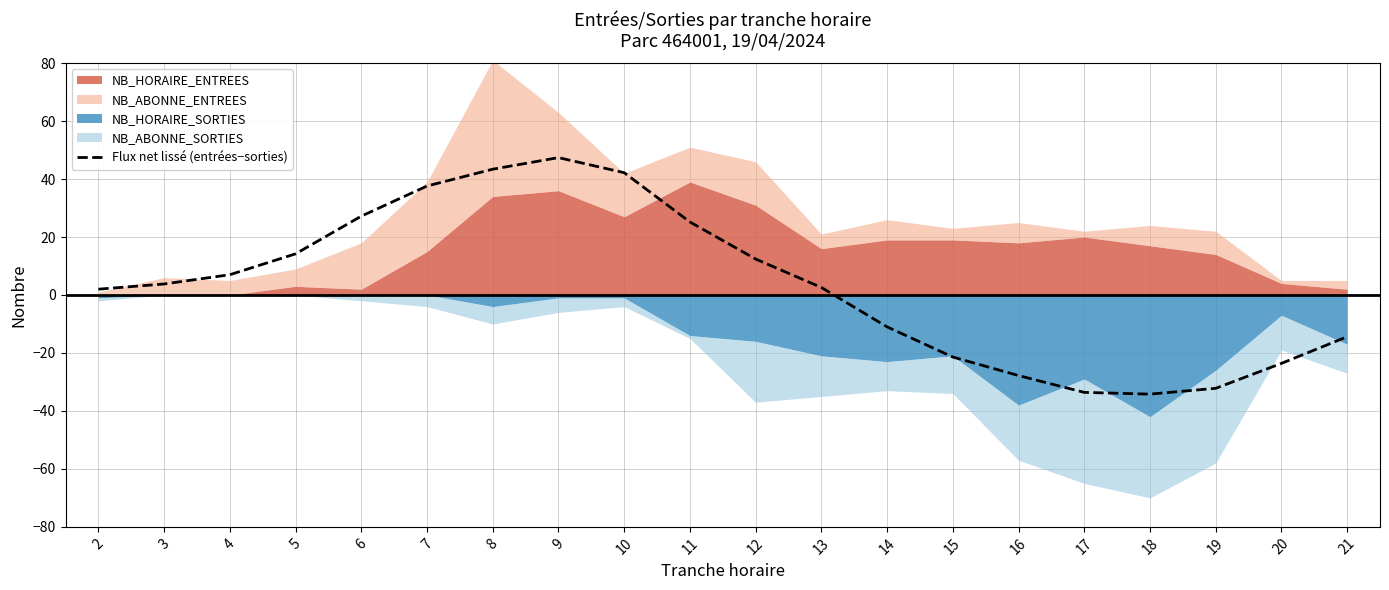

How many interior local peaks (higher than both neighbors) does the data have?

1